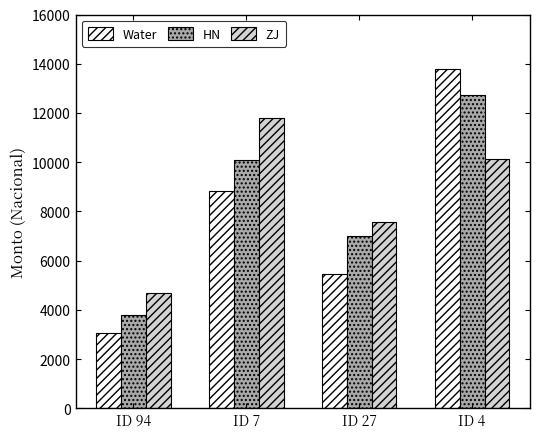

At how many categories does at least one series exceed 5878?

3